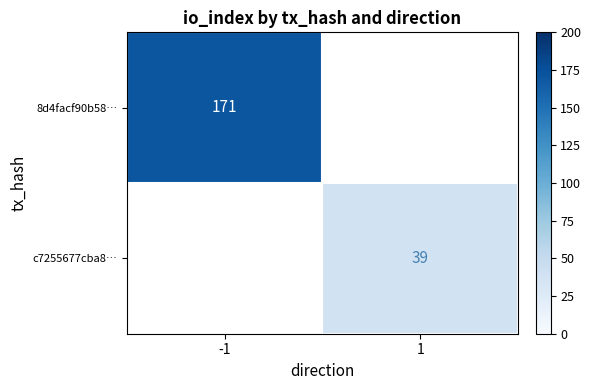

True or false: 8d4facf90b58… has a value of 171 at -1.

True